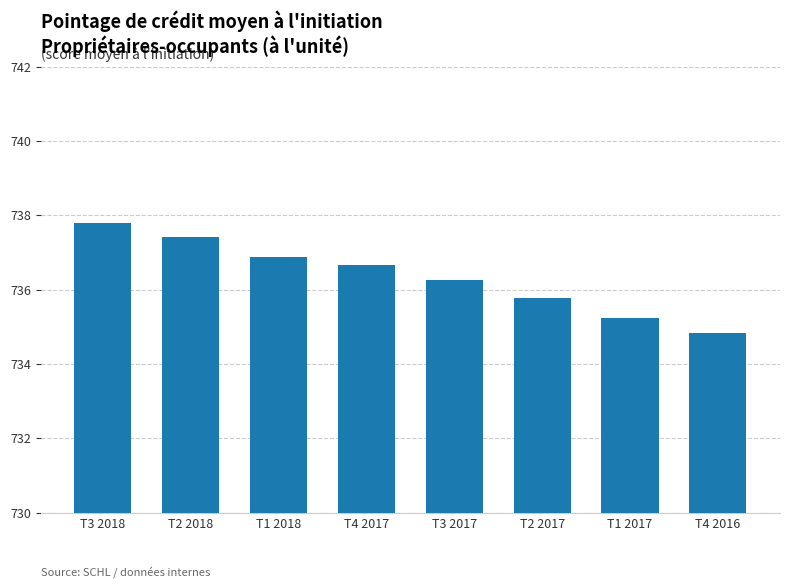

Which label corresponds to the smallest value in the chart?

T4 2016